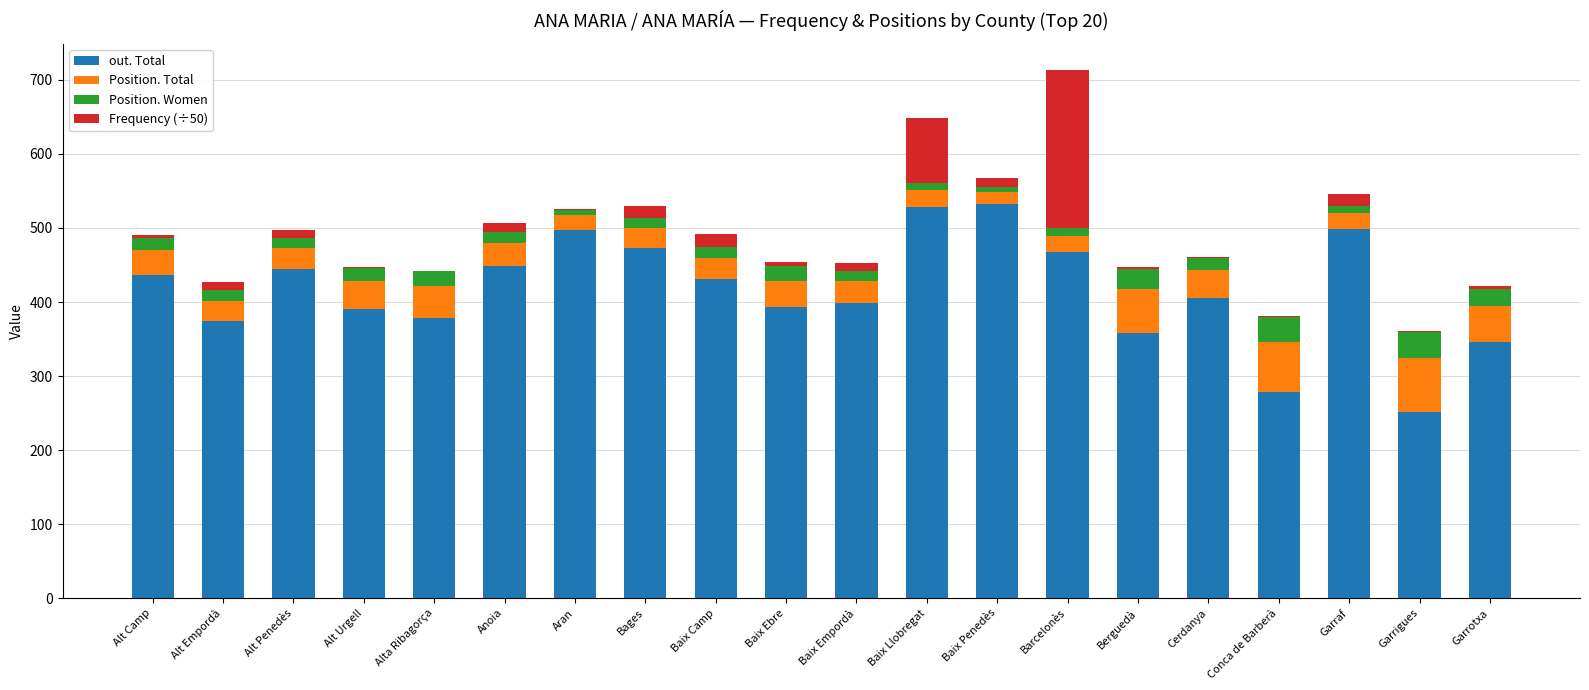

At which category is the sum across all series the highest?

Barcelonès